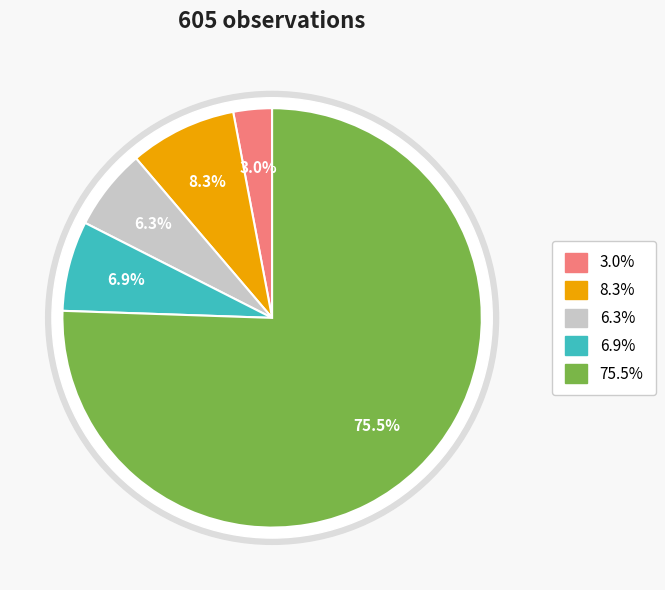

Rank the categories by value from highest to lowest.

5.0, 2.0, 4.0, 3.0, 1.0